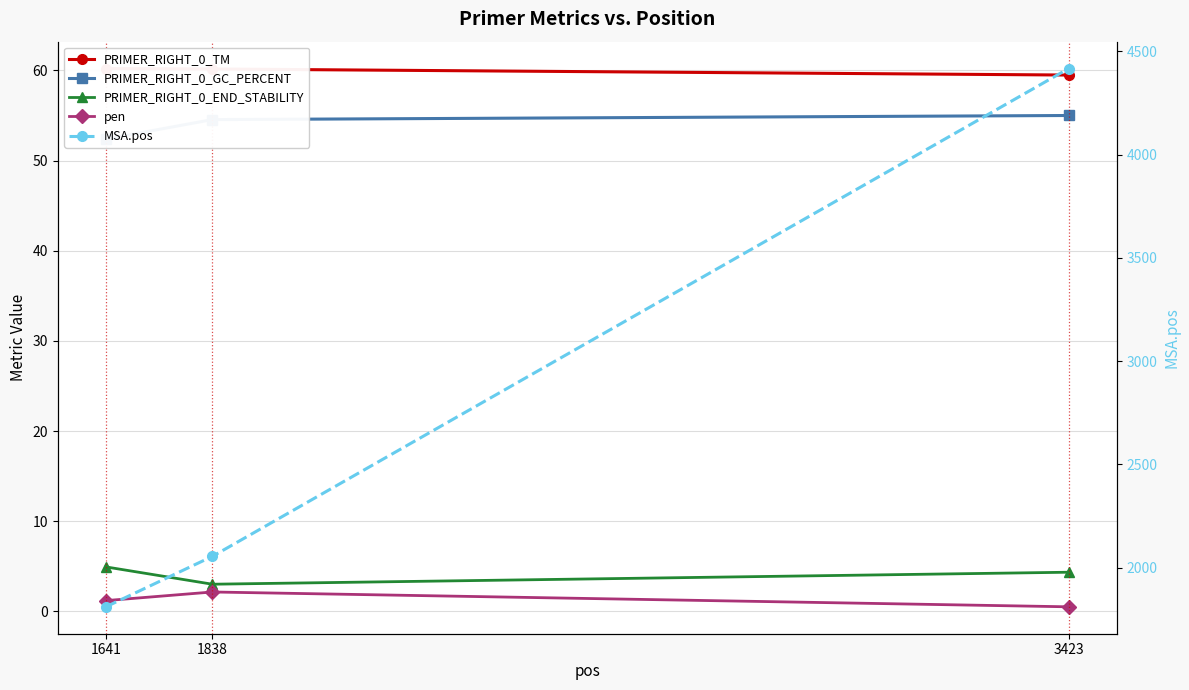

What is the difference between the highest and lowest values at 1838?

2052.8